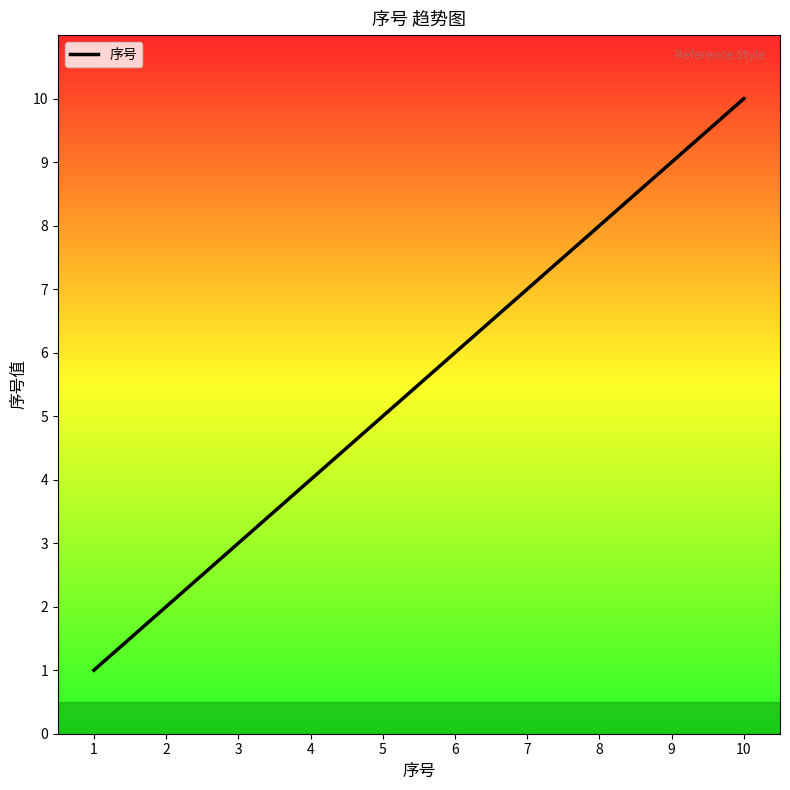

Which label corresponds to the largest value in the chart?

10